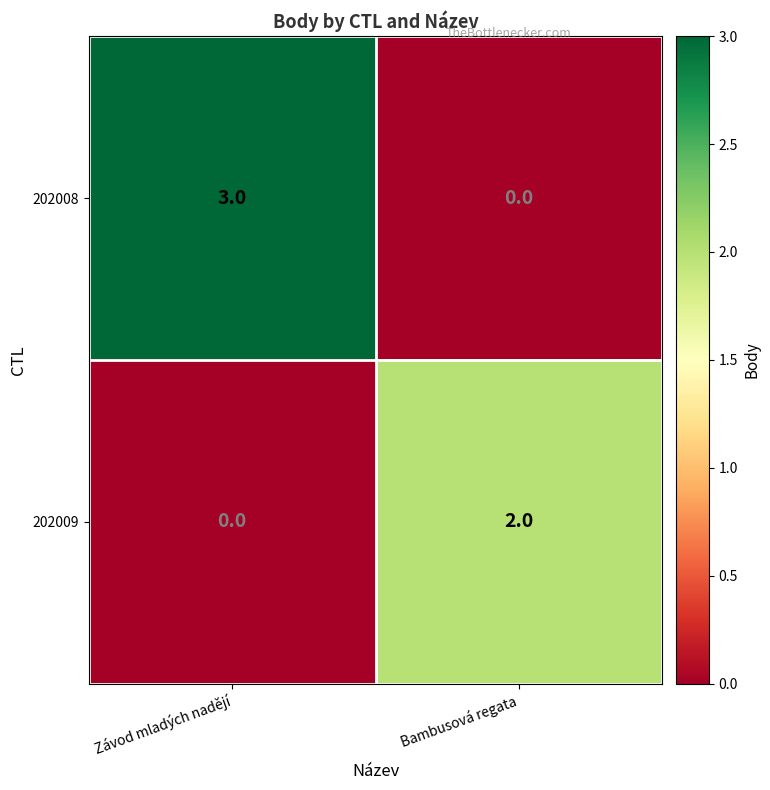

What is the total value across all series at Závod mladých nadějí?

3